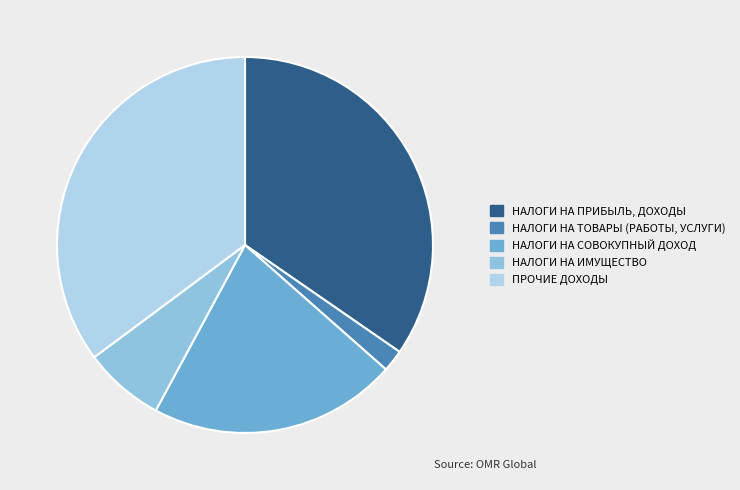

True or false: НАЛОГИ НА ТОВАРЫ (РАБОТЫ, УСЛУГИ) accounts for 2% of the total.

True